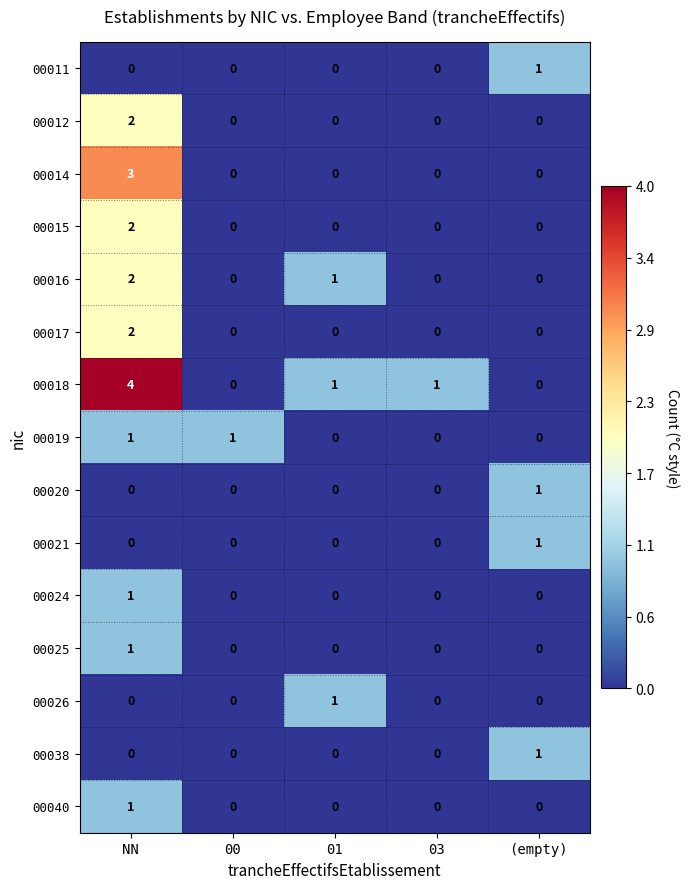

Where does the 00018 series first go above 1?

NN